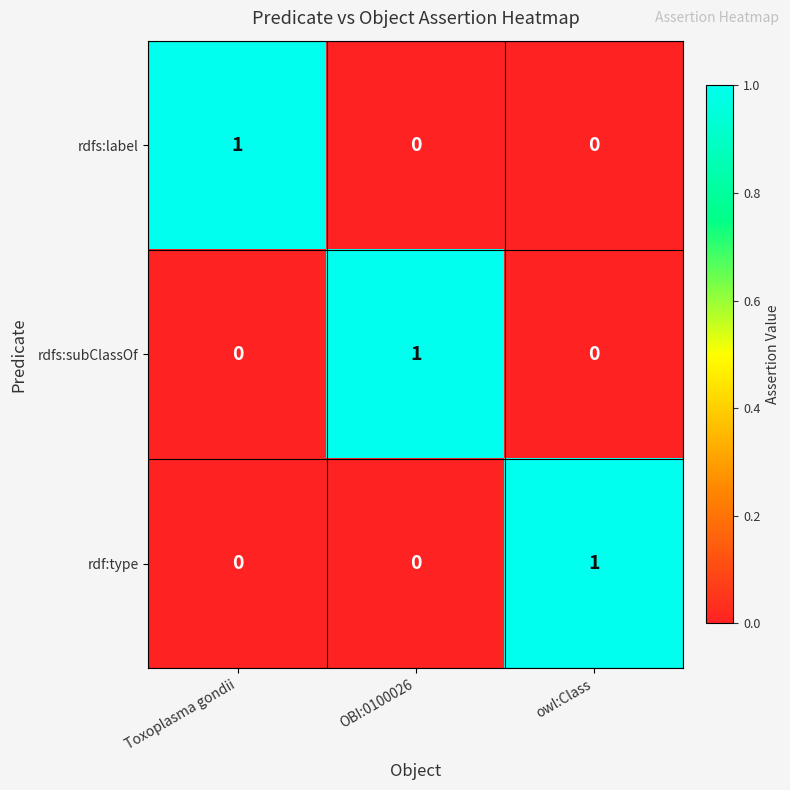

Count the number of data series in this chart.

3